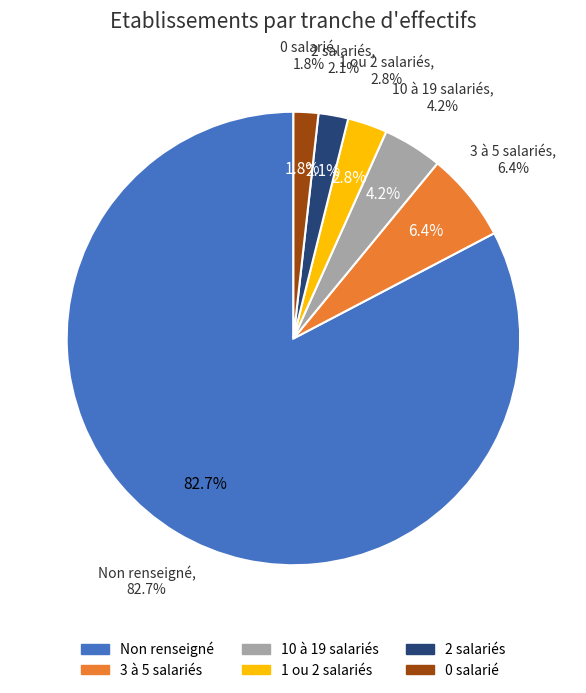

Is there any slice that represents more than half of the pie?

Yes